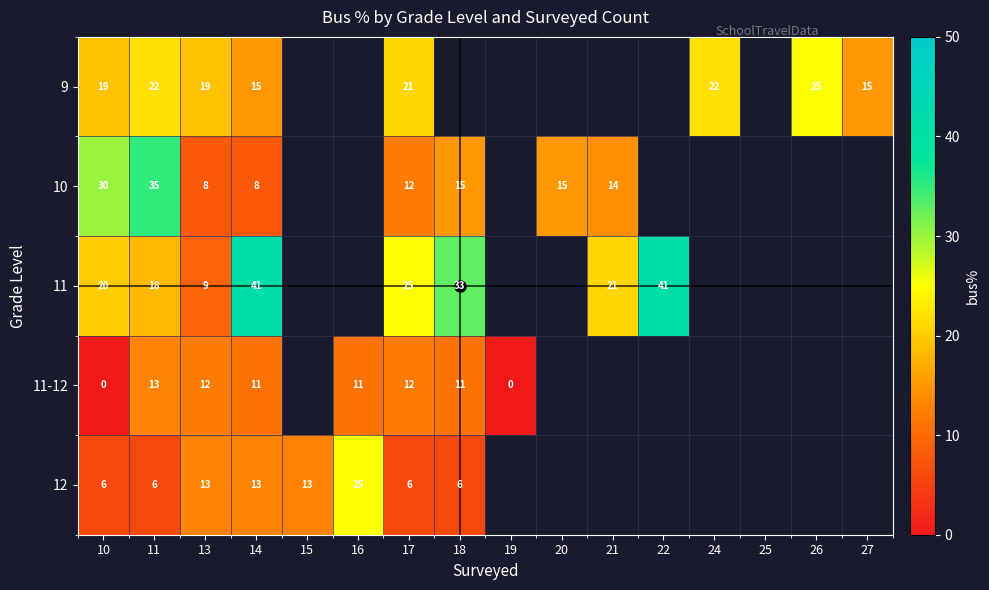

Between 10 and 17, which is larger?

17